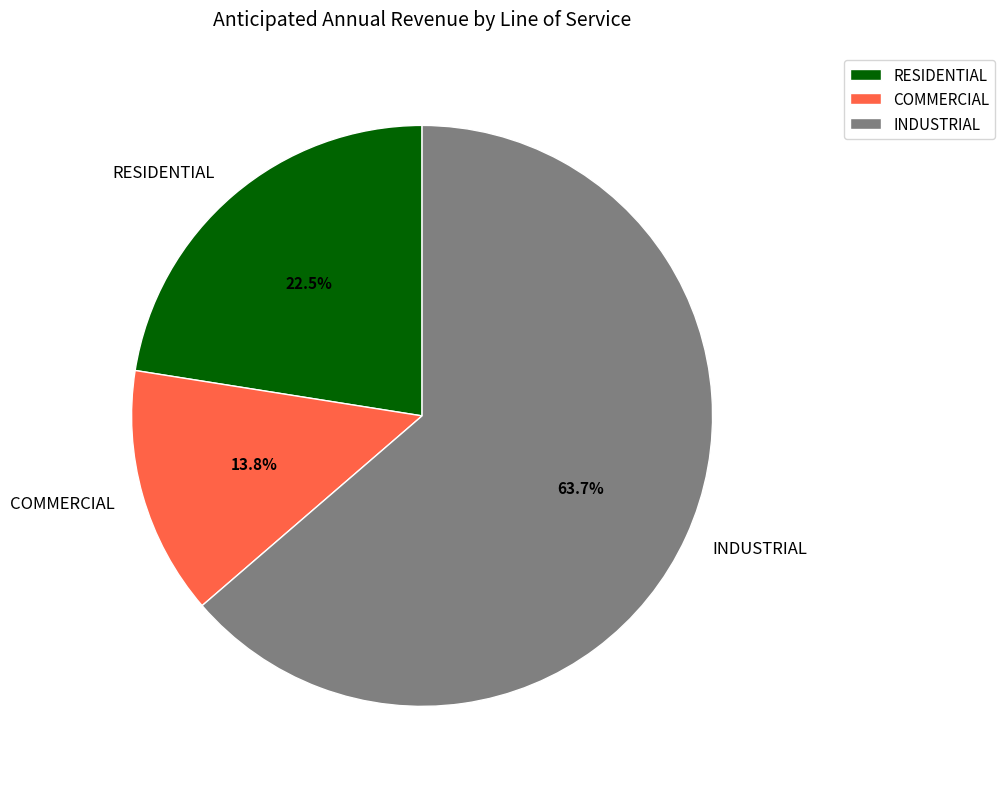

Count the number of slices in the pie.

3